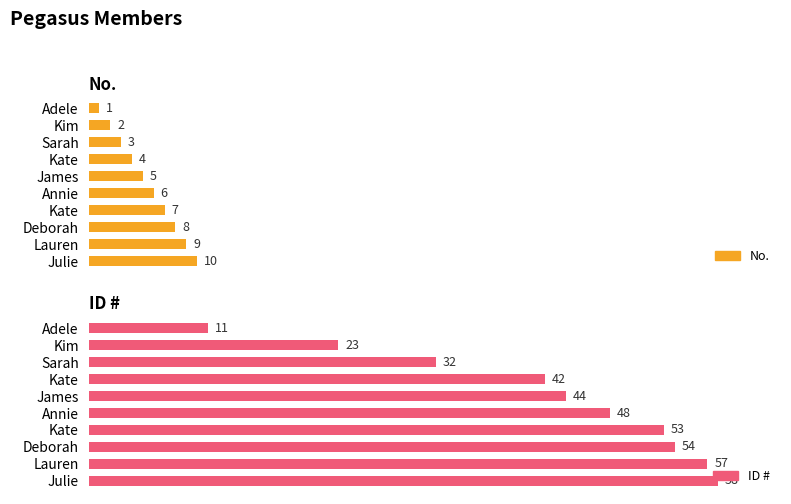

Reading left to right, transcribe all the data shown in this chart.

No.: 1	2	3	4	5	6	7	8	9	10
ID #: 11	23	32	42	44	48	53	54	57	58